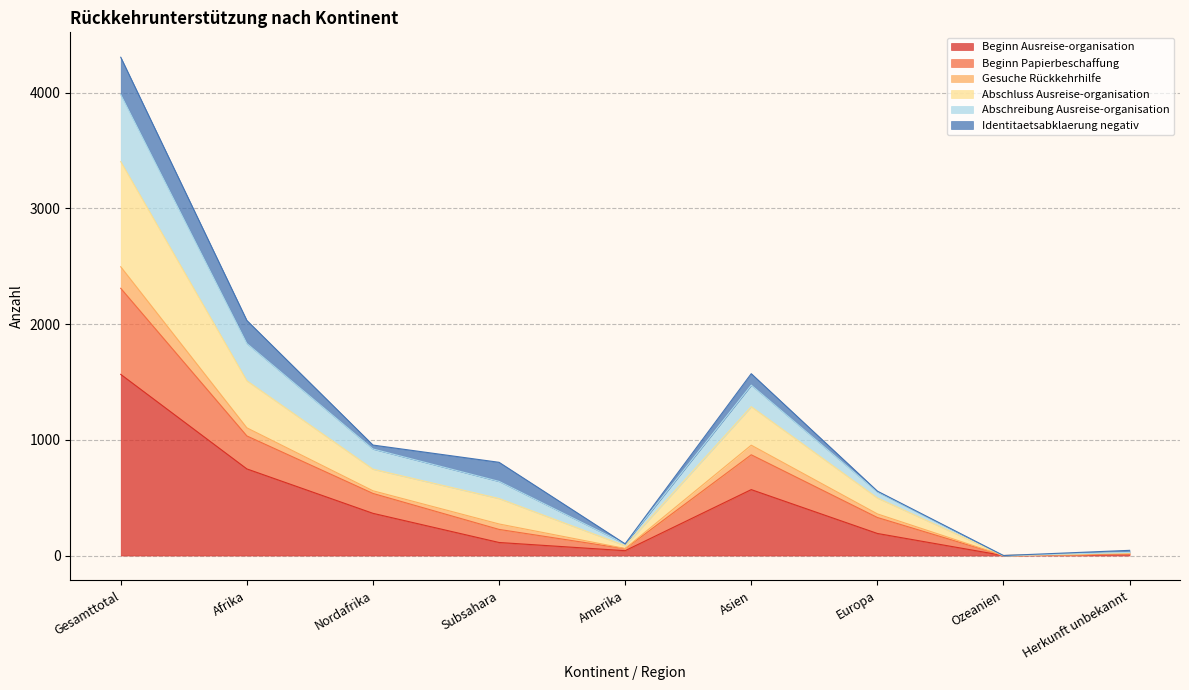

True or false: Beginn Ausreise-organisation has a value of 68 at Subsahara.

False